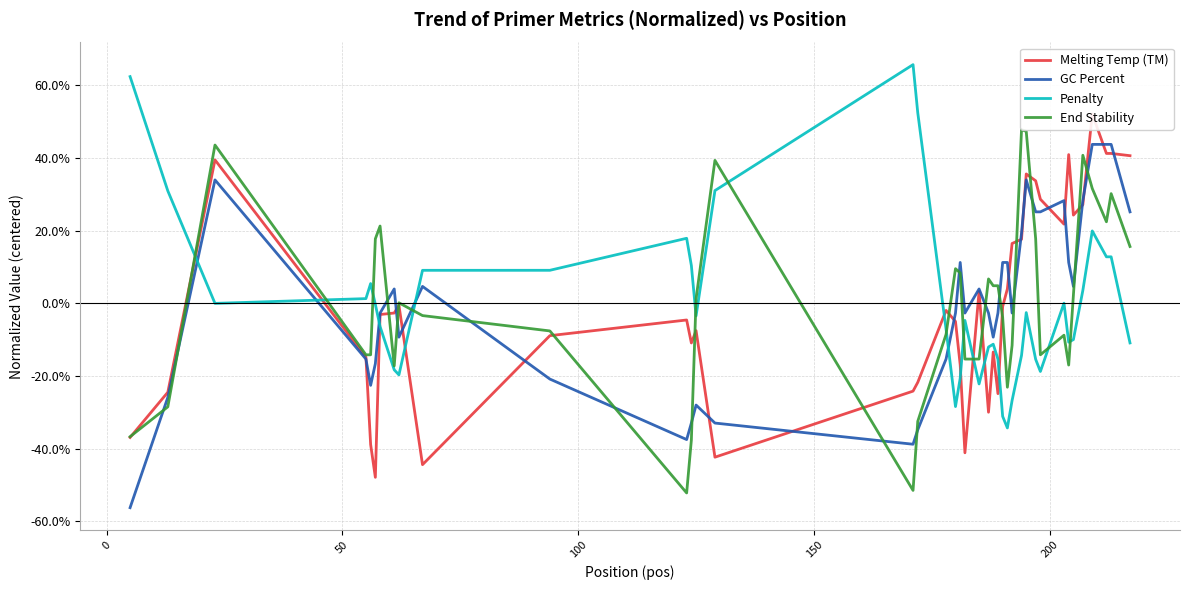

What is the highest value of the GC Percent series?

43.7